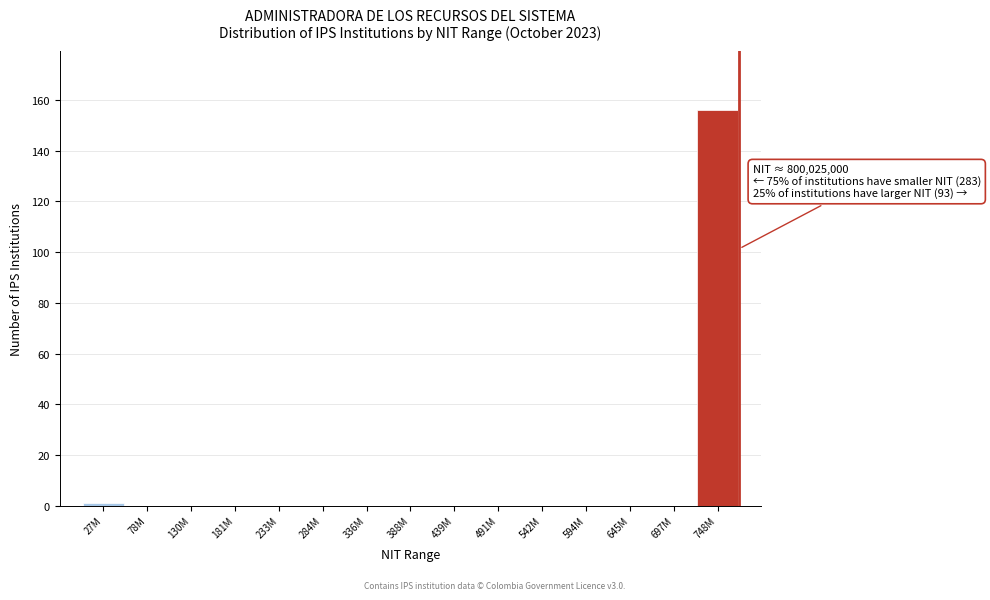

Reading right to left, list all the values displayed in this chart.

748M=156	697M=0	645M=0	594M=0	542M=0	491M=0	439M=0	388M=0	336M=0	284M=0	233M=0	181M=0	130M=0	78M=0	27M=1